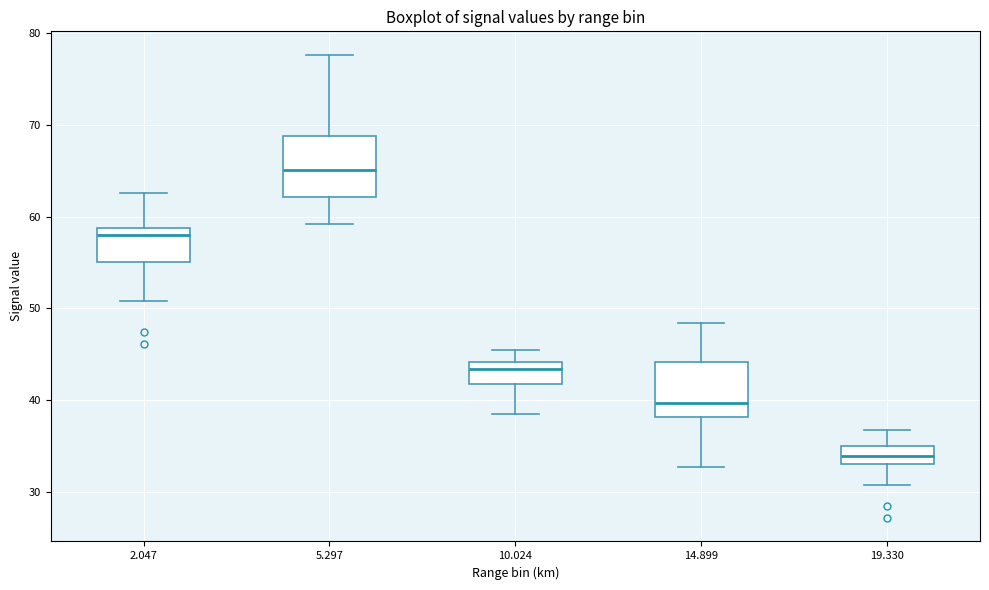

Which box has the lowest median line?

19.330